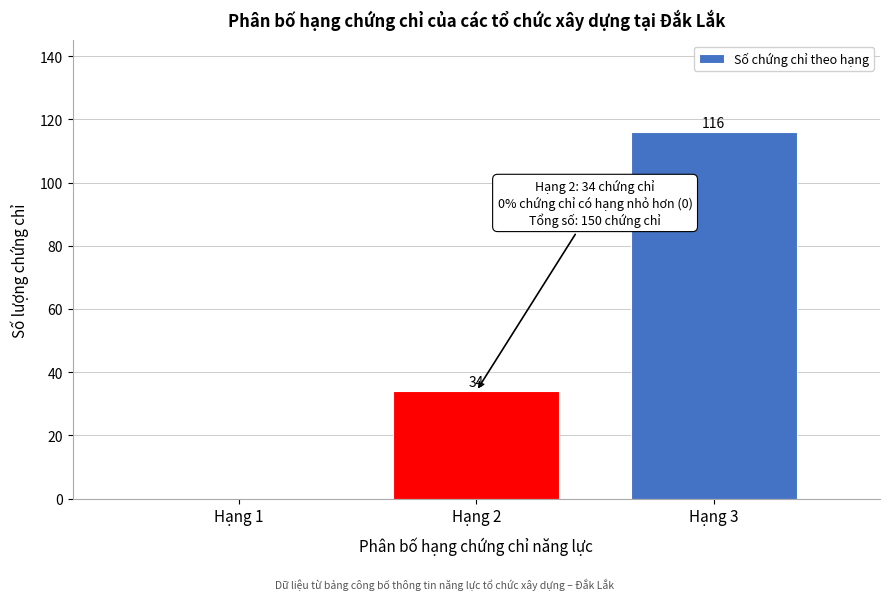

Reading left to right, transcribe all the data shown in this chart.

Hạng 1=0	Hạng 2=34	Hạng 3=116